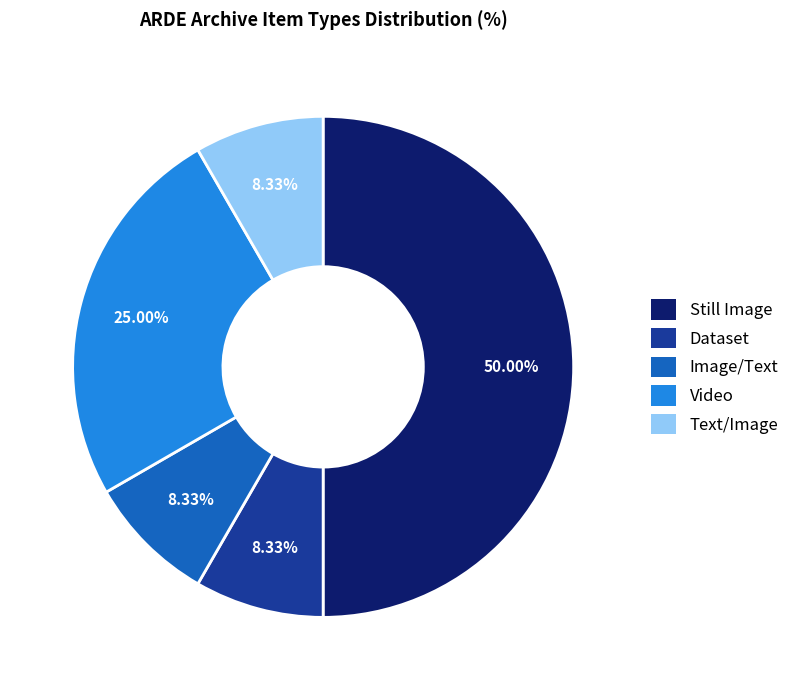

What portion of the pie excludes Still Image?

50.0%